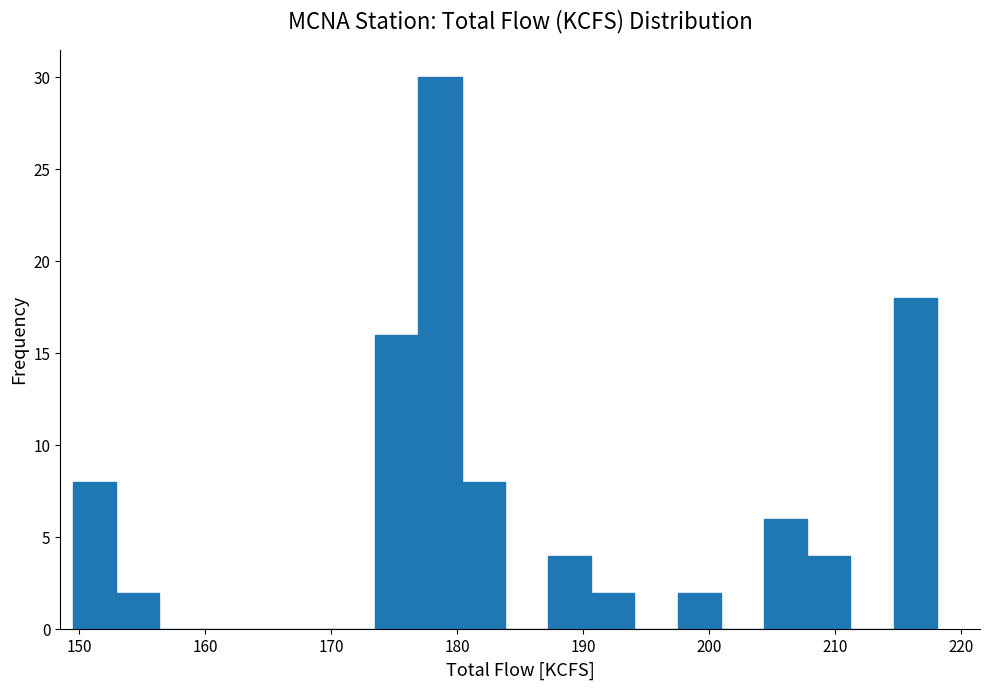

Read against the x-axis, roughly where is the centre of the tallest bar?

179